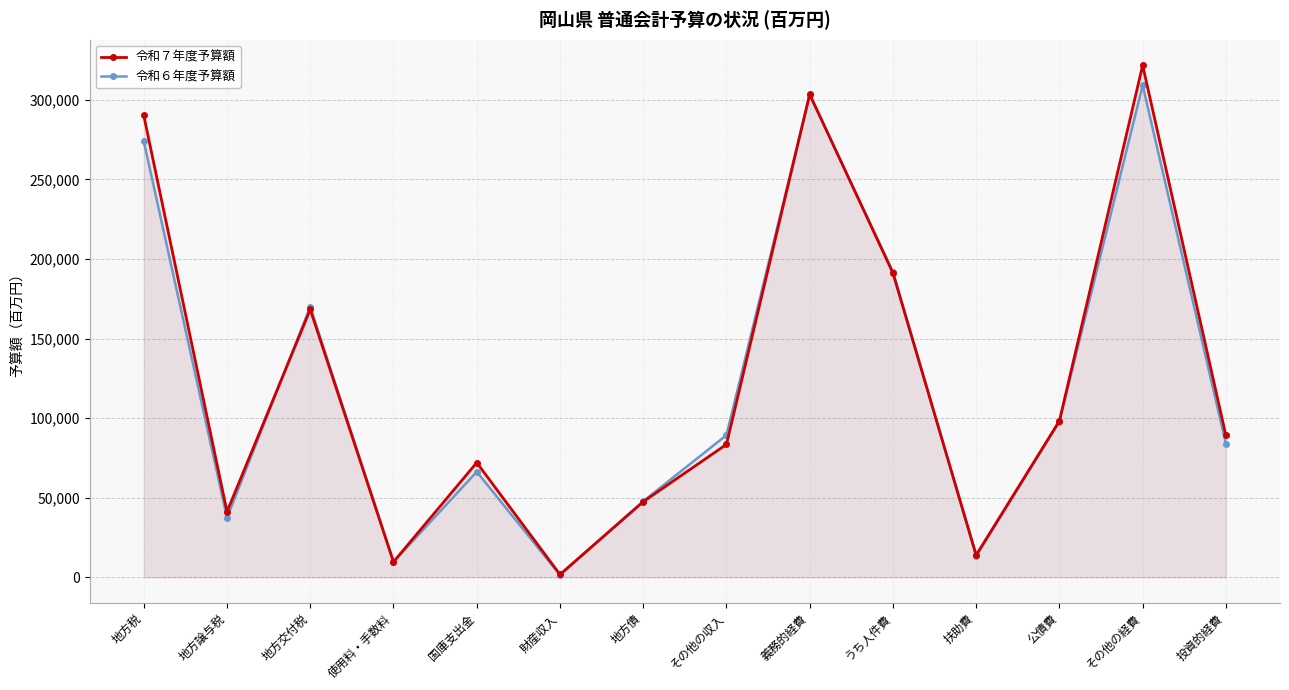

What is the label of the 2nd point from the left?

地方譲与税